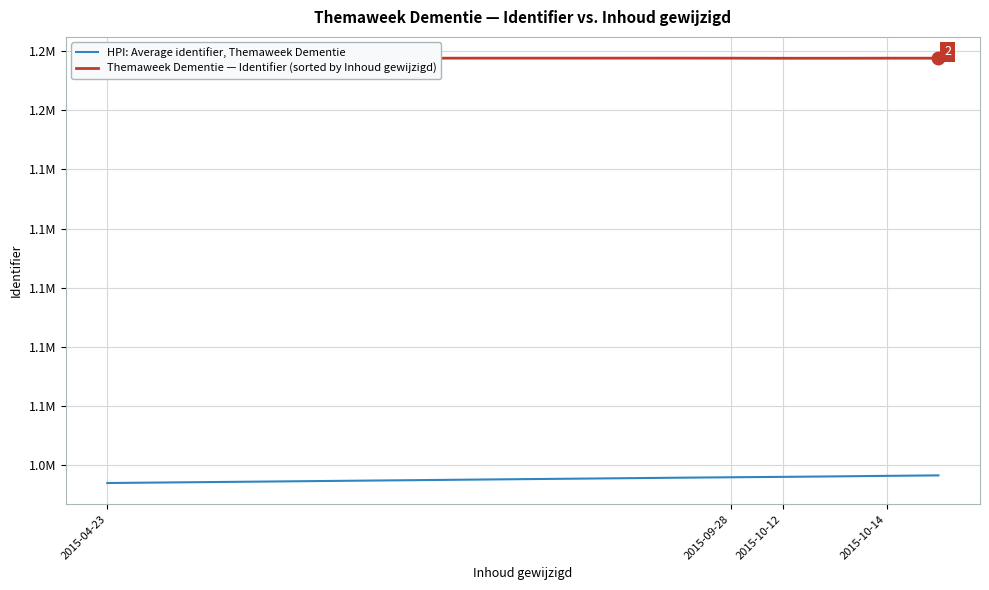

In Themaweek Dementie — Identifier (sorted by Inhoud gewijzigd), how many points are higher than both neighbors (excluding endpoints)?

1